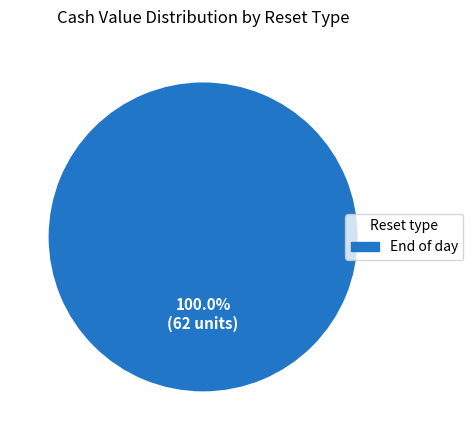

Rank the categories by value from lowest to highest.

End of day